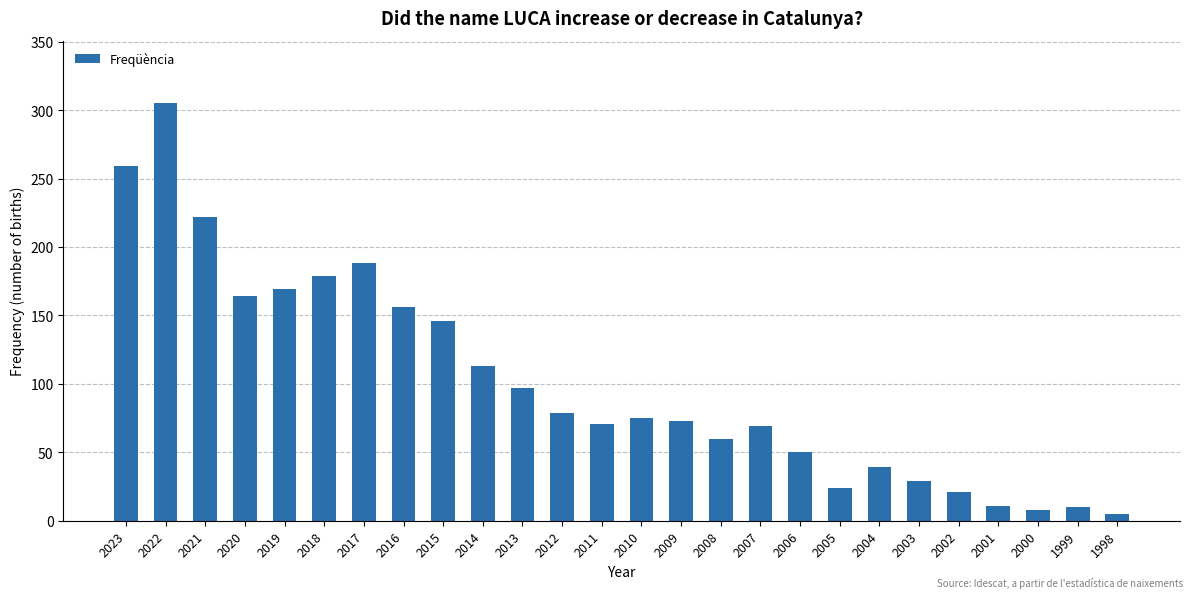

Which label corresponds to the largest value in the chart?

2022